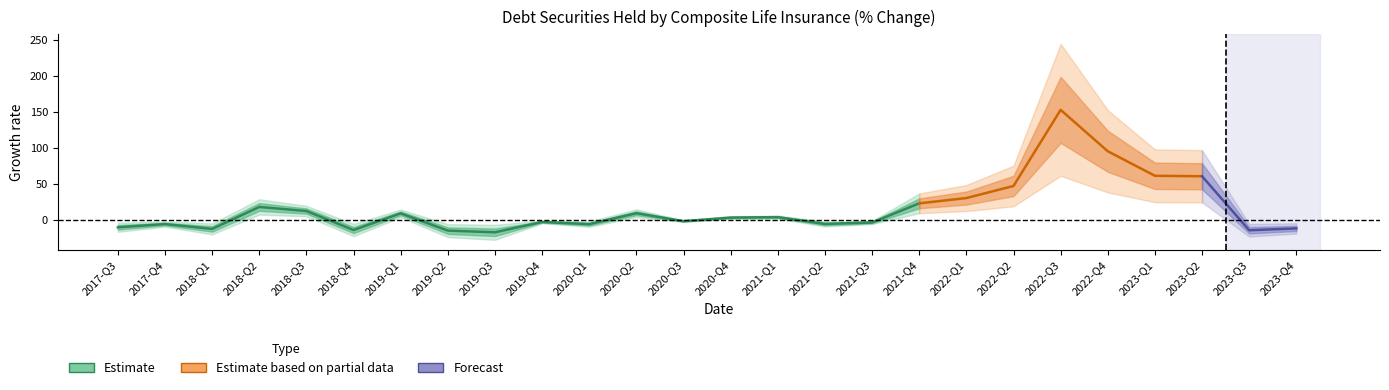

How many negative values are there?

13